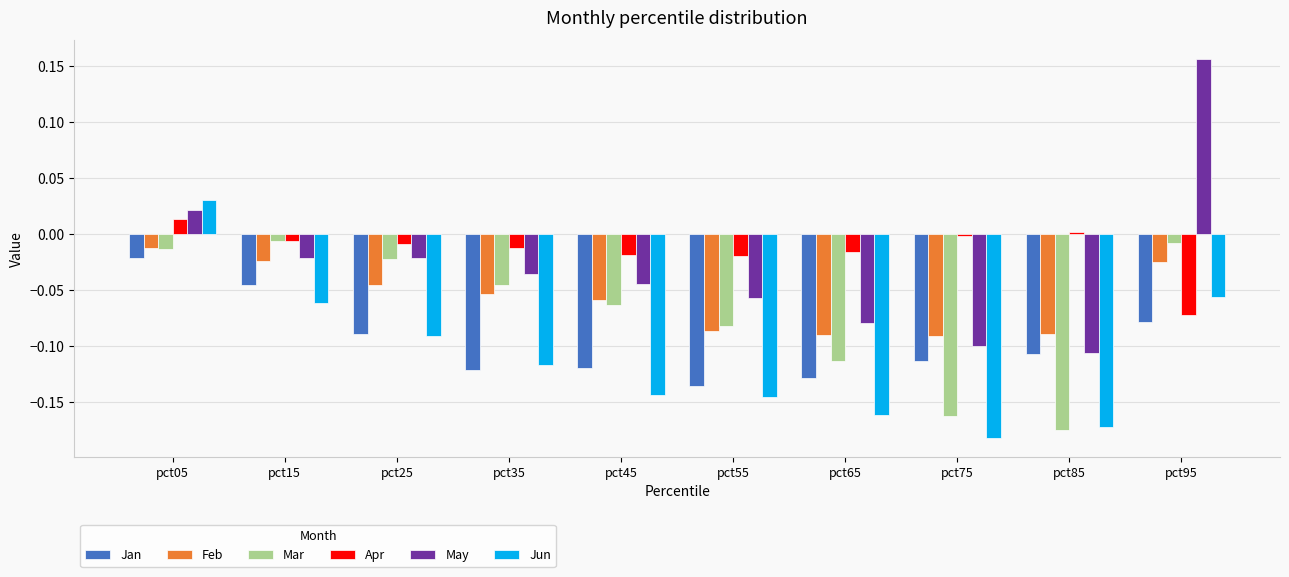

Is it true that Mar equals -0.1 at pct65?

True